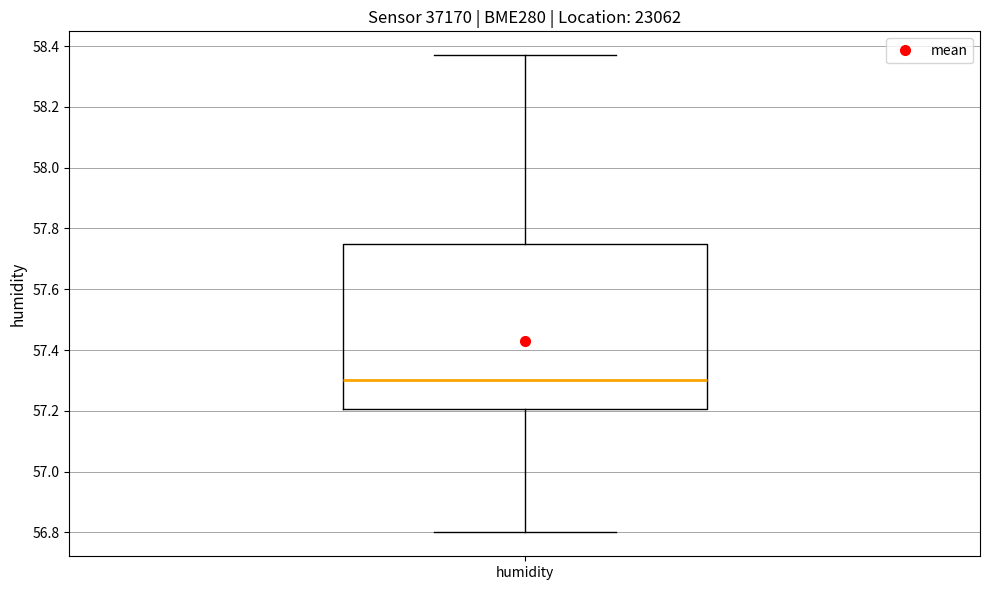

Where does the lower whisker of the box for humidity end on the y-axis? The values are not printed on the chart, so give them approximately, as read against the axis.

56.80